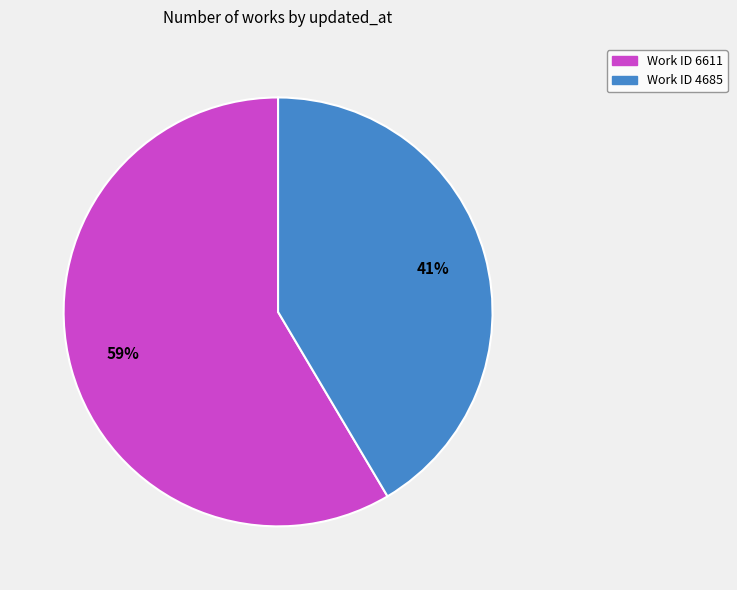

The Work ID 4685 slice represents 51% of the pie. True or false?

False